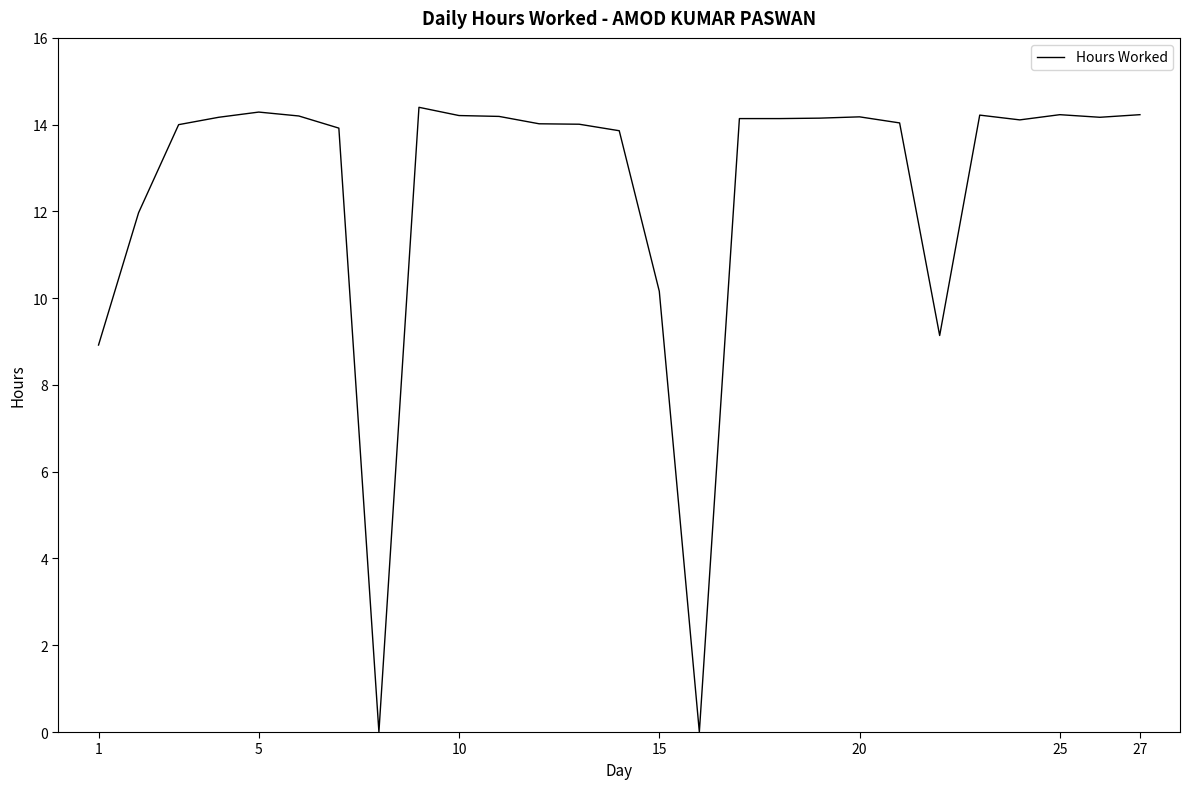

What is the difference between the maximum and minimum values?

14.4